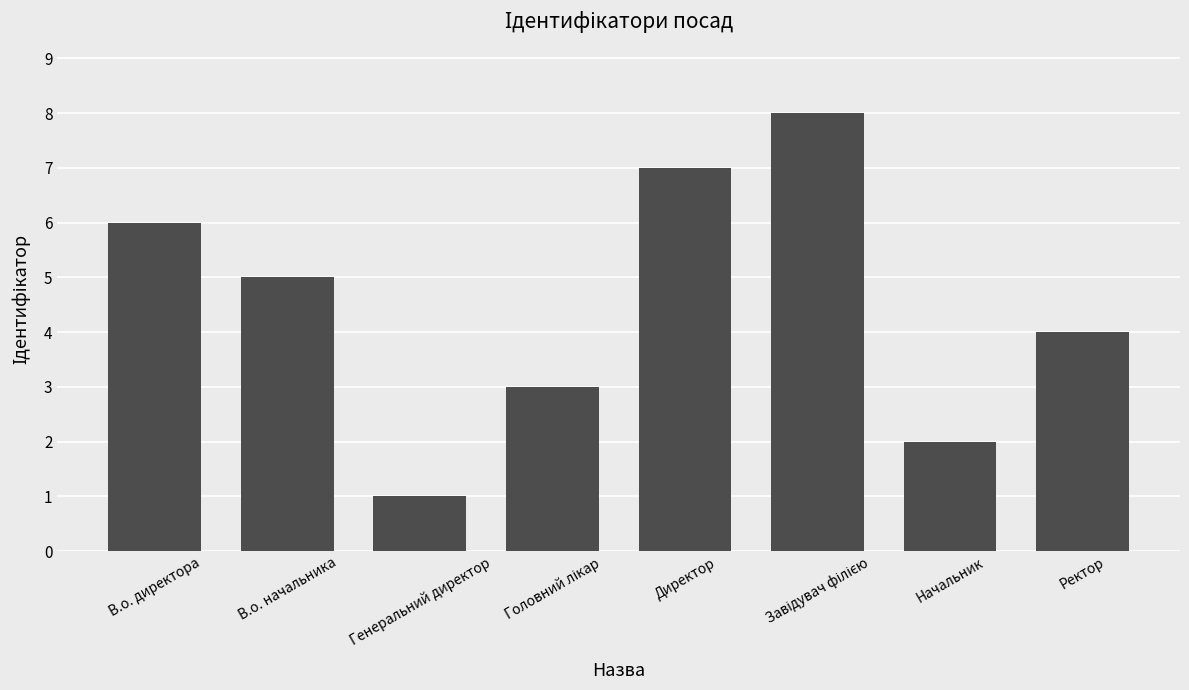

What is the sum of the values at Начальник and Директор?

9